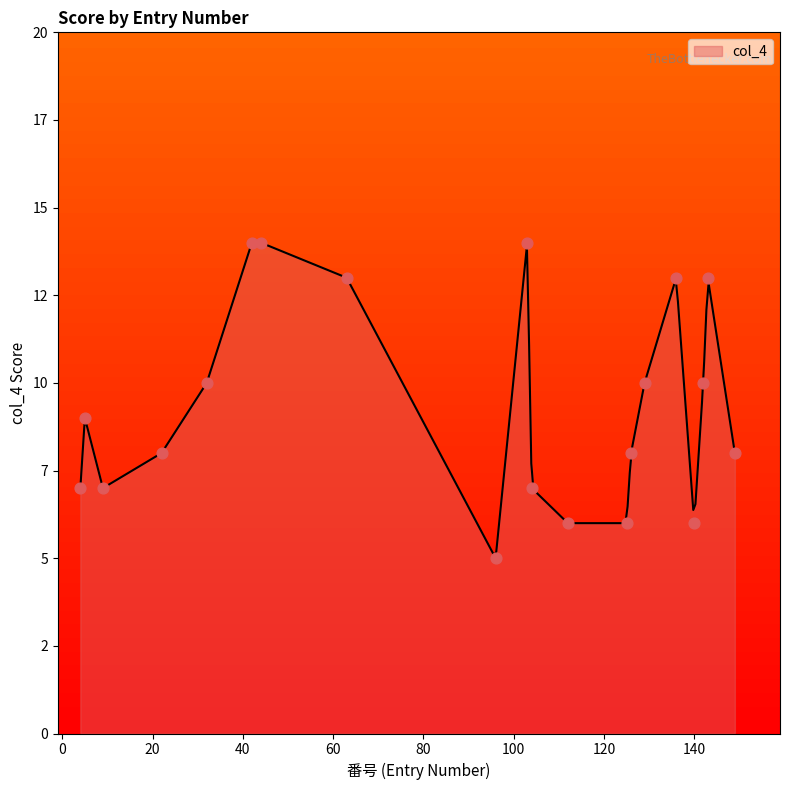

Which has a higher value, 4 or 129?

129